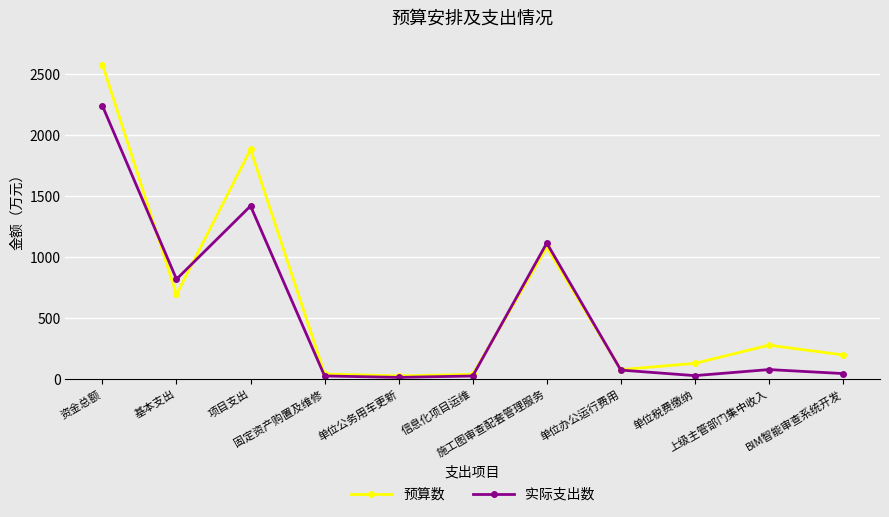

In 实际支出数, how many points are higher than both neighbors (excluding endpoints)?

3